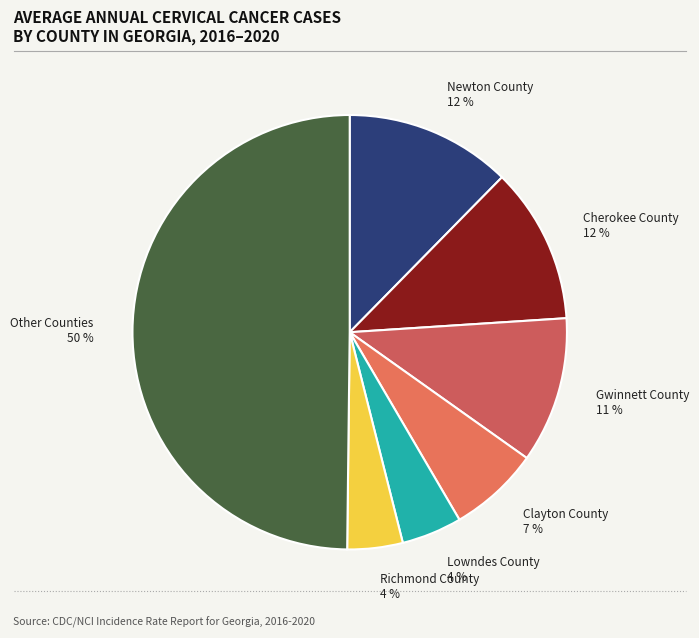

Is Clayton County 7 % the majority of the pie?

No